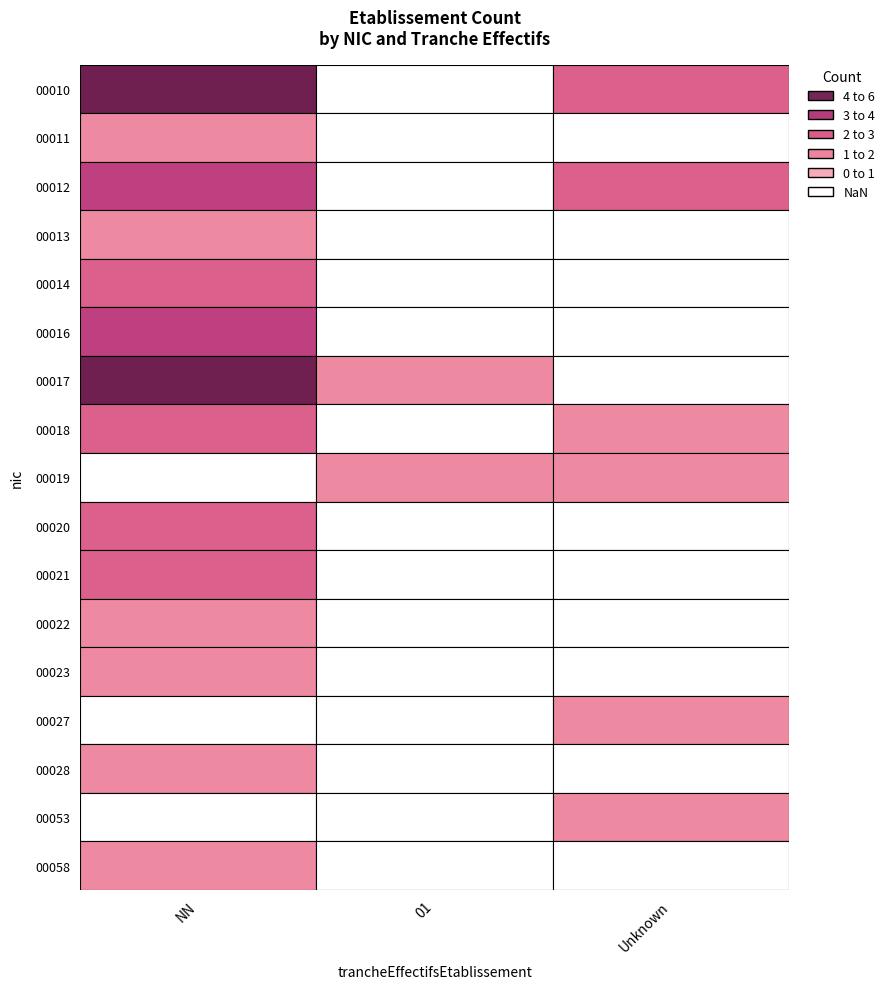

Is the value of 00011 at  greater than the value of 00053 at ?

No